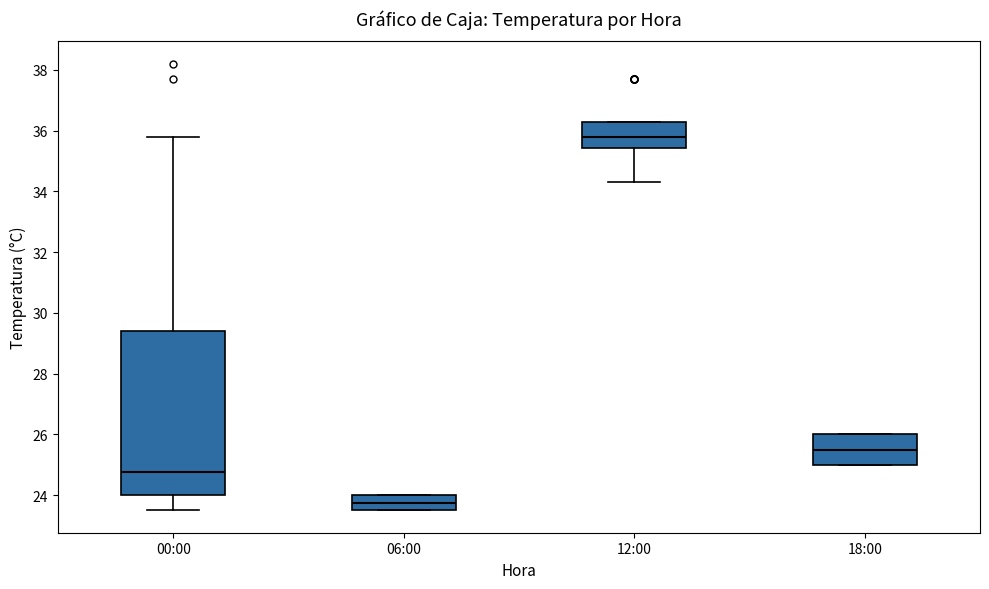

Which box is the tallest, from its lower edge to its upper edge?

00:00